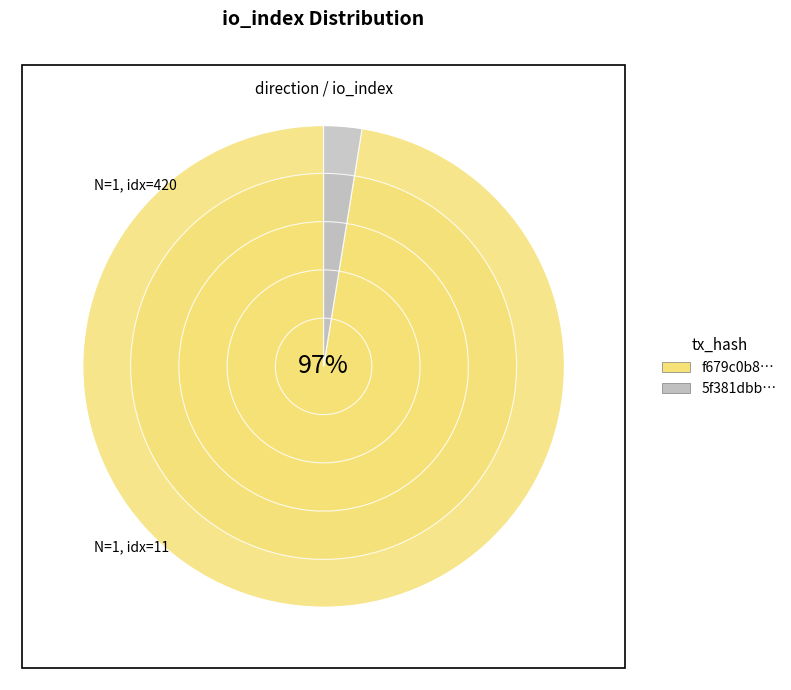

To the nearest percent, what is the difference between the io_index_420 and io_index_11 slice percentages?

95%